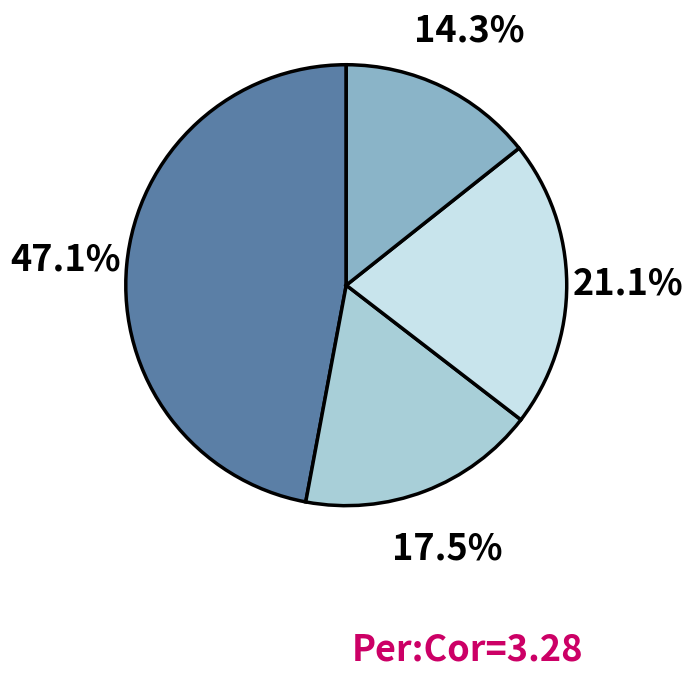

Is there a majority slice in this chart?

No